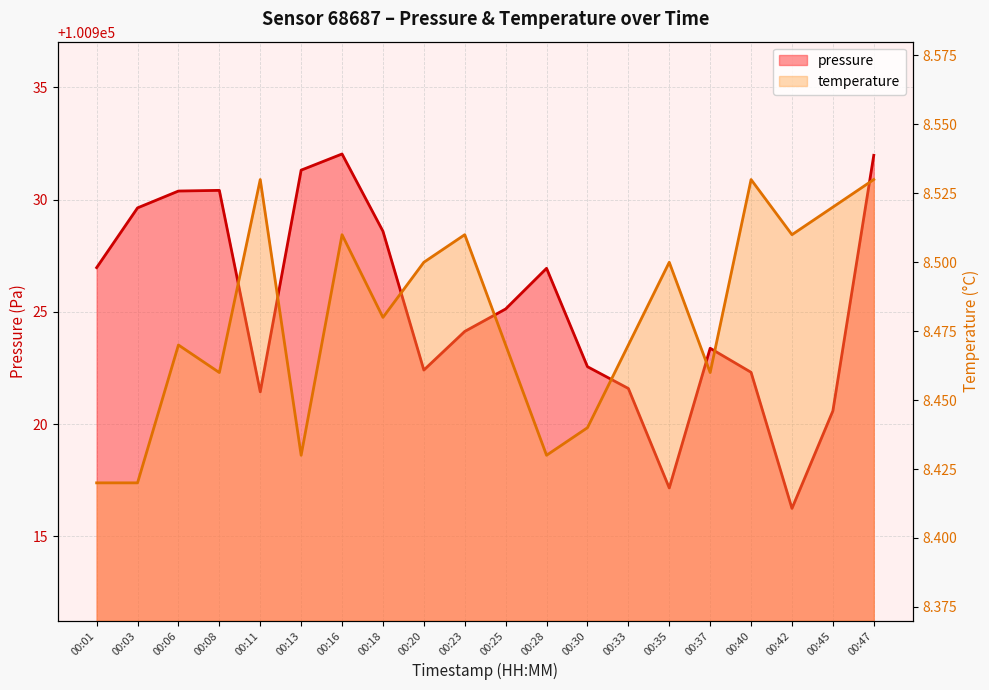

What is the total value across all series at 00:37?

100931.8